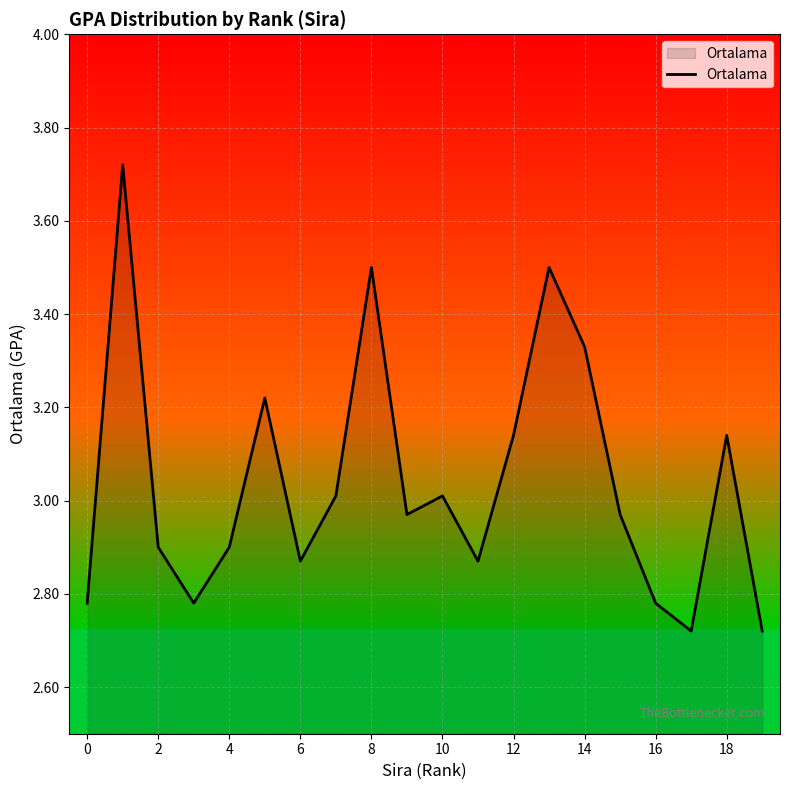

What is the difference between the maximum and minimum values?

1.0